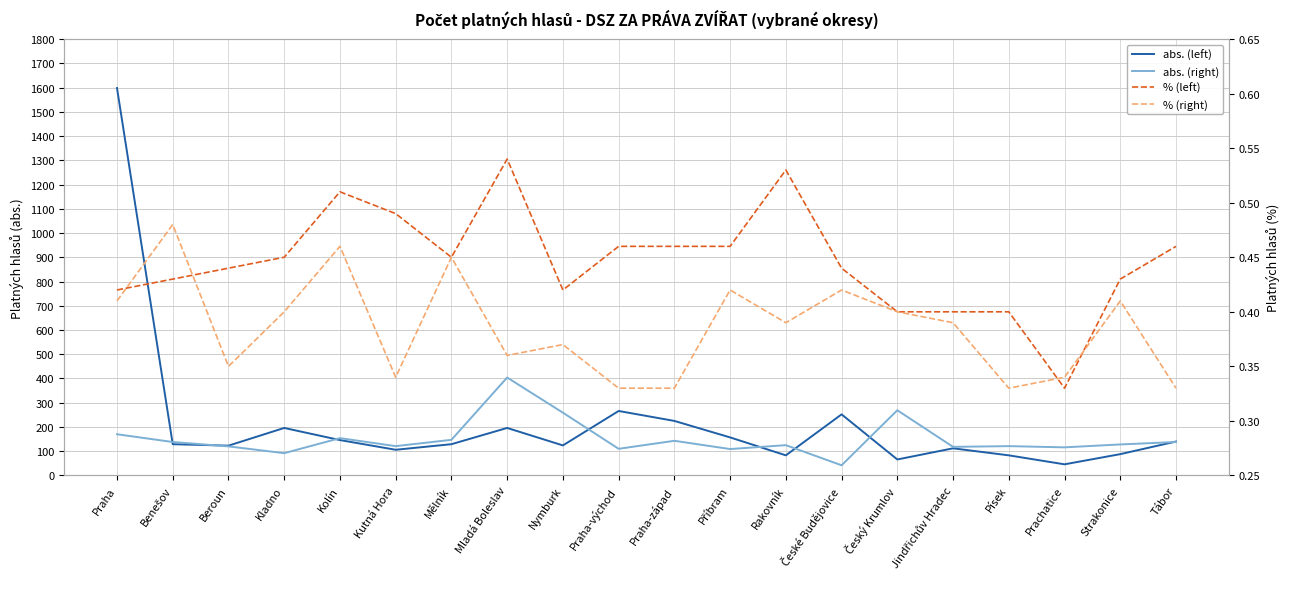

At which category is the sum across all series the highest?

Praha